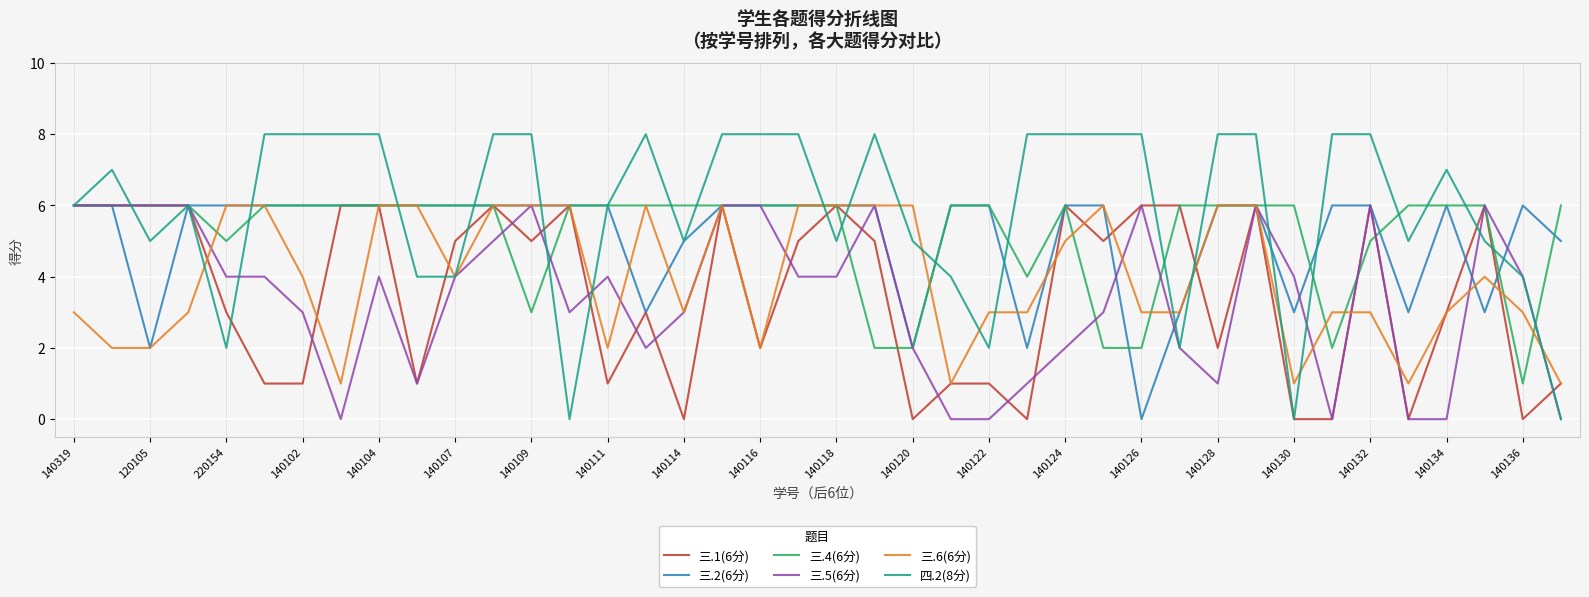

Which series has the largest range (max minus min)?

四.2(8分)